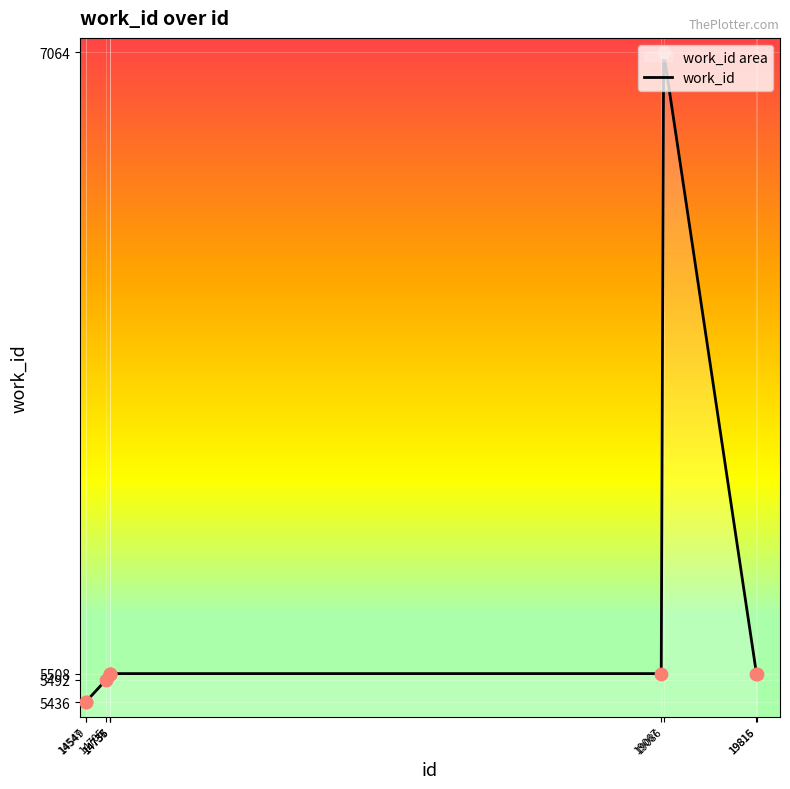

Approximately how many times larger is the value at 19067 compared to 14735?

1.0